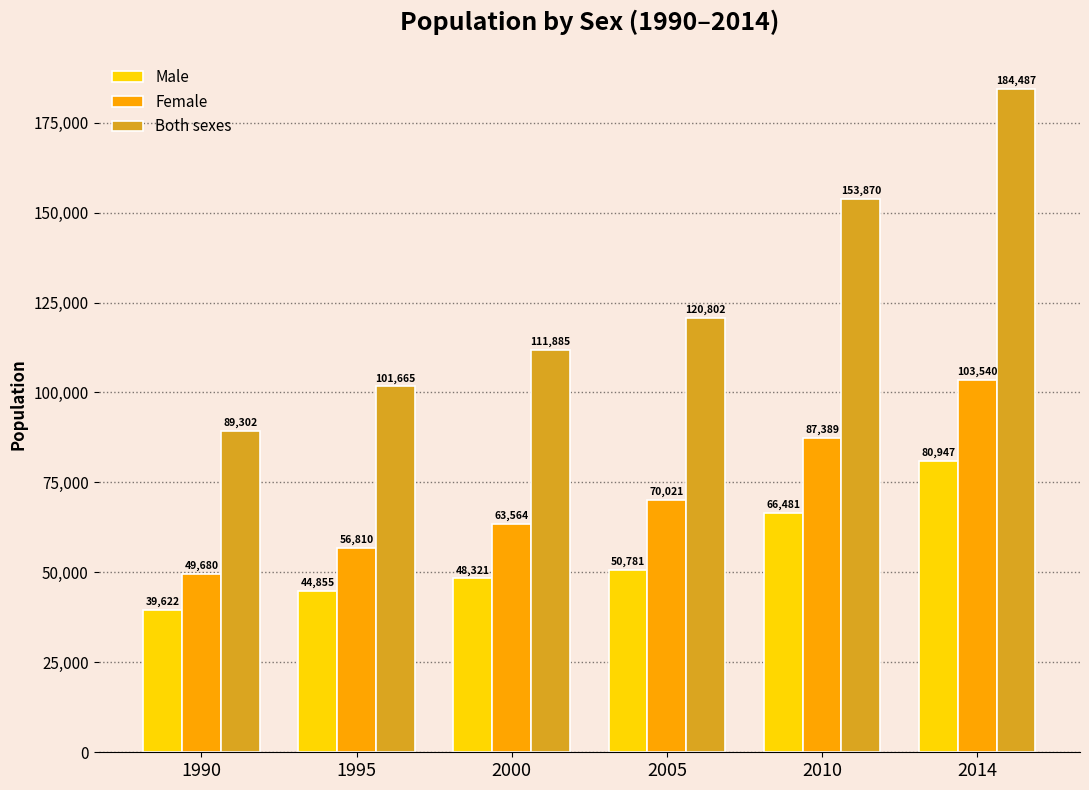

Where is Male nearest to the value 60284?

2010